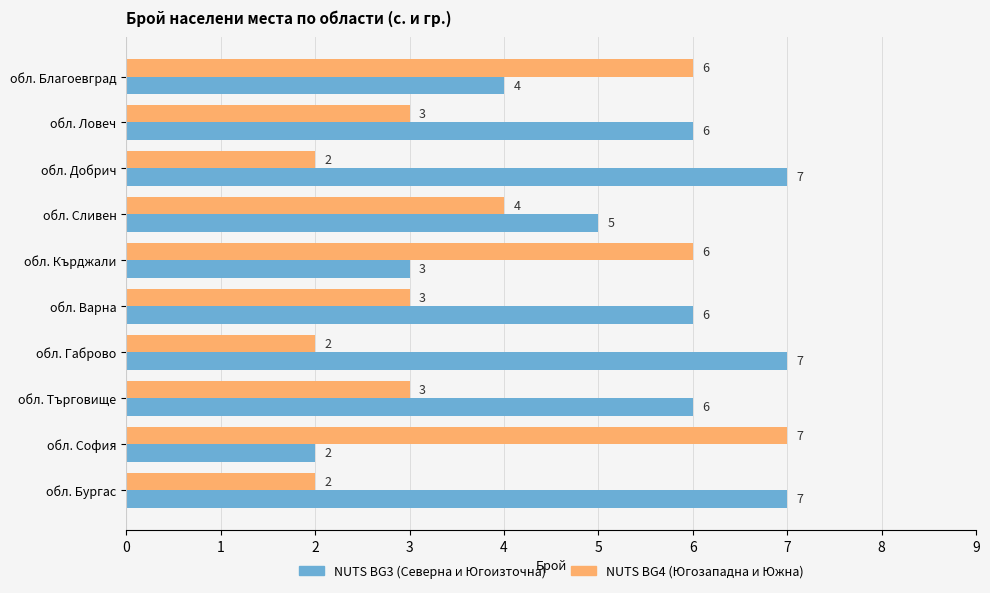

List the series in order of their overall mean, highest first.

NUTS BG3 (Северна и Югоизточна), NUTS BG4 (Югозападна и Южна)